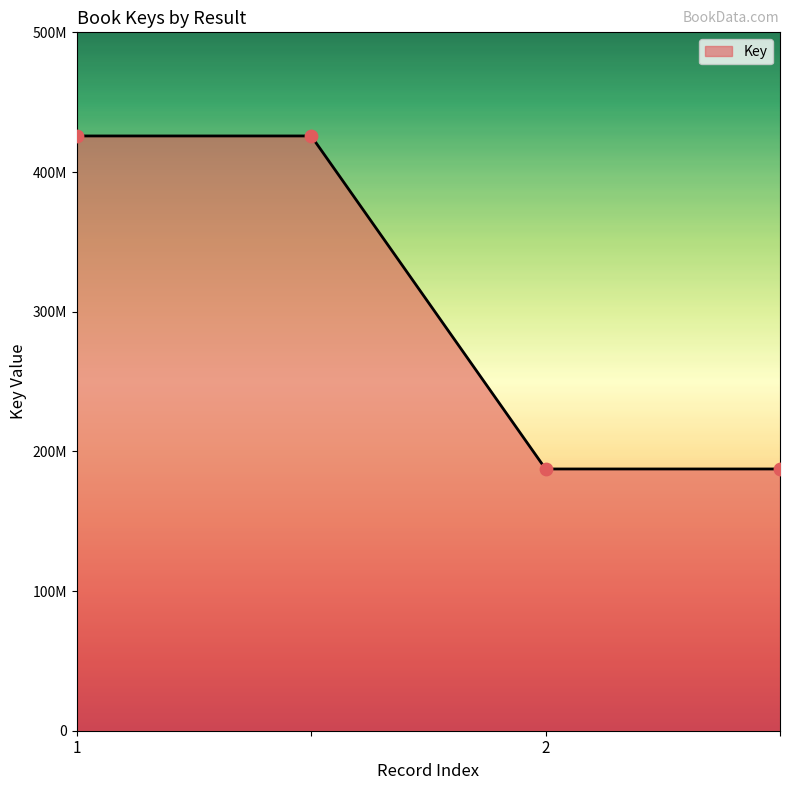

Does the chart have visible grid lines?

No